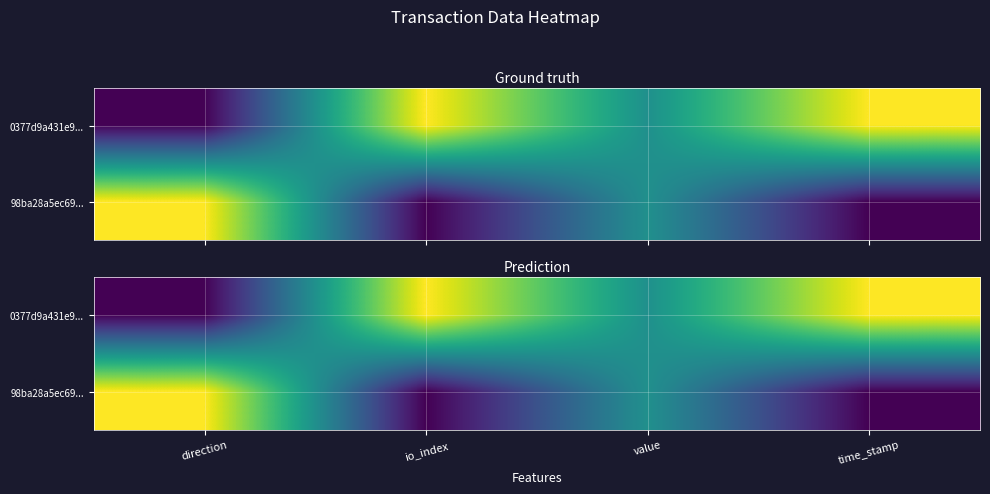

Is it true that 0377d9a431e9... equals 1.4 at time_stamp?

False